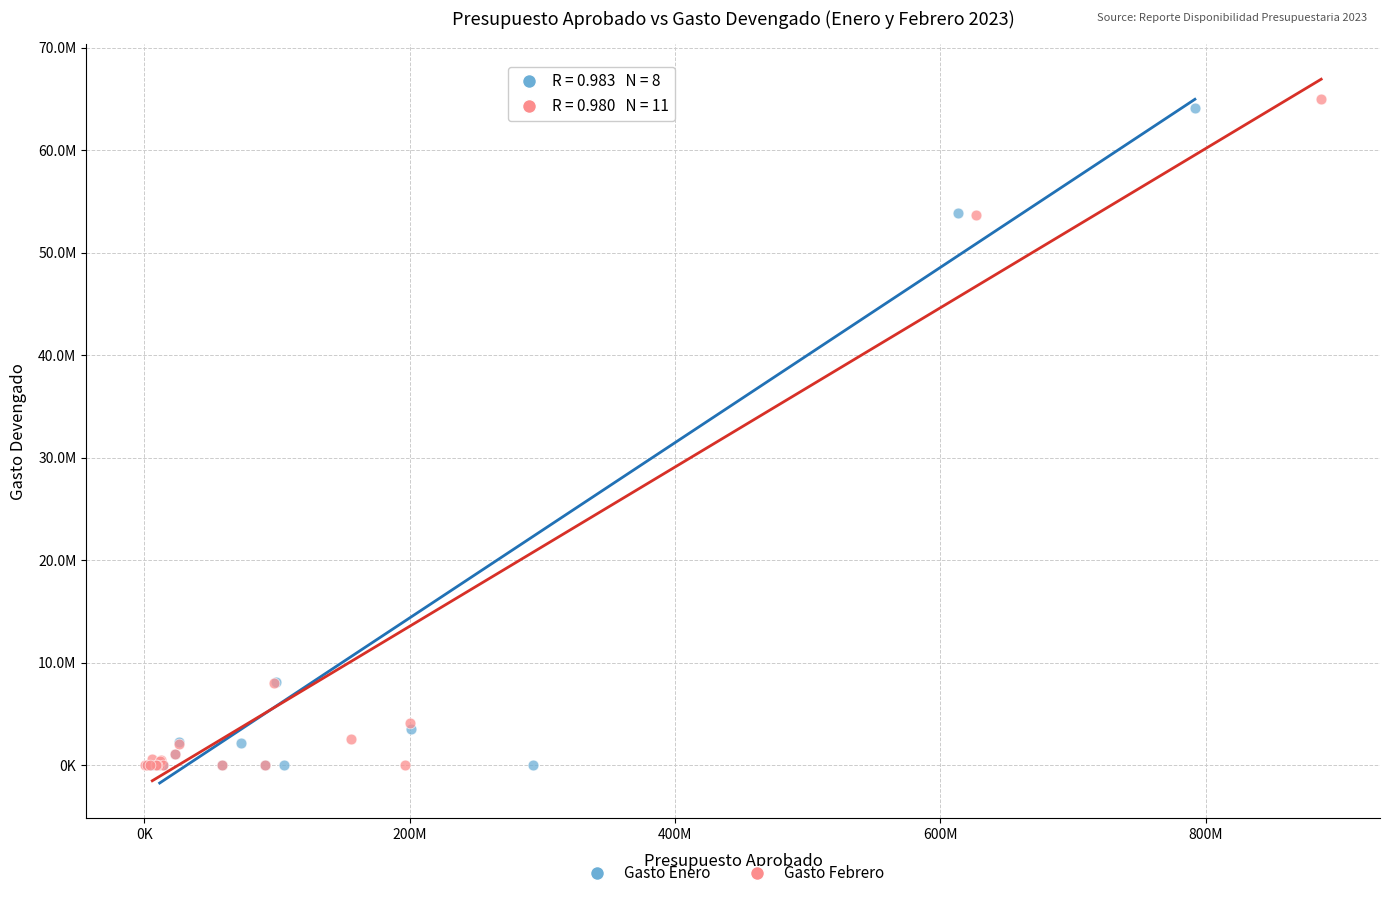

Which series has the largest Y range (max minus min)?

Gasto Febrero